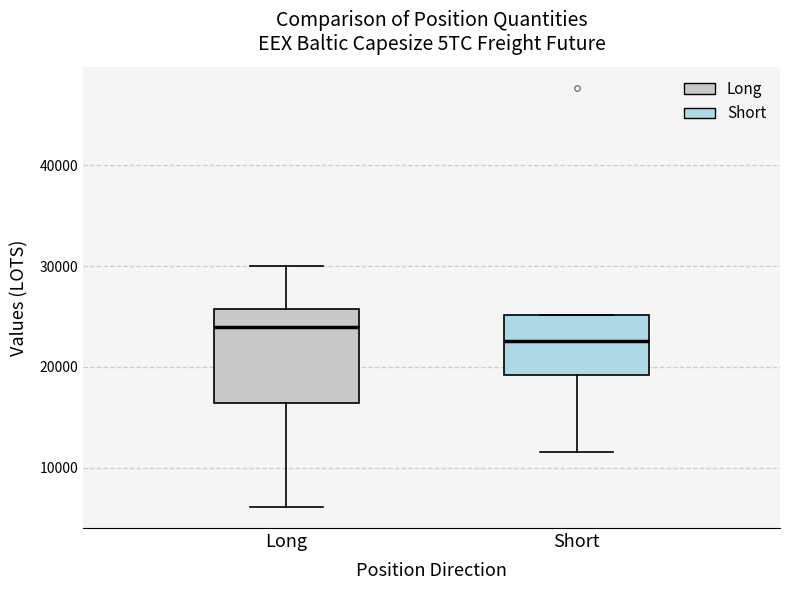

Where does the median line of the box for Short sit on the y-axis? The values are not printed on the chart, so give them approximately, as read against the axis.

23000